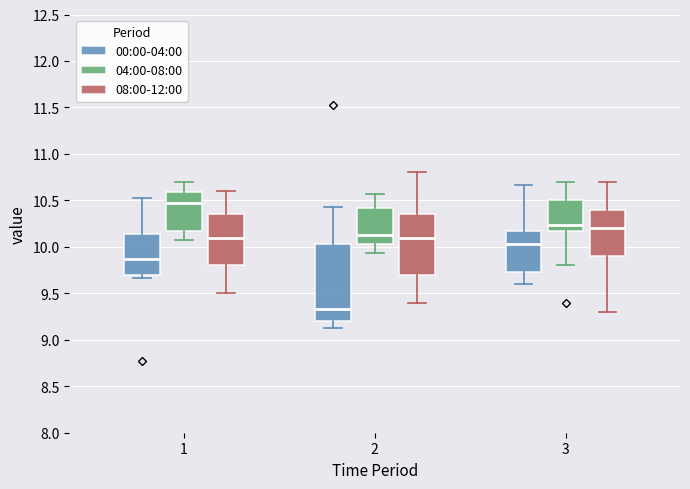

Which box is the tallest, from its lower edge to its upper edge?

2 (00:00-04:00)